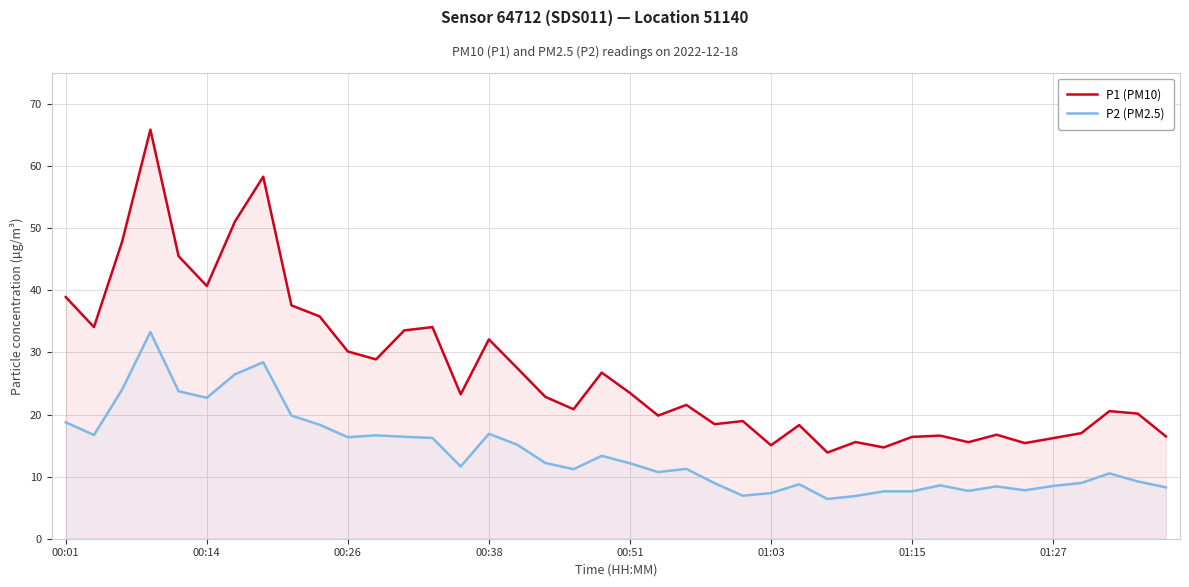

How many interior local peaks does the P1 (PM10) series have?

12